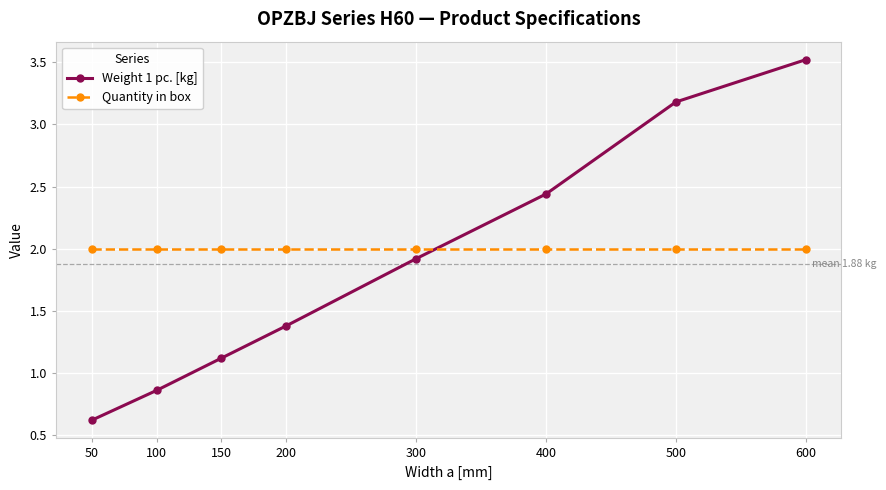

What is the highest value of the Quantity in box series?

2.0